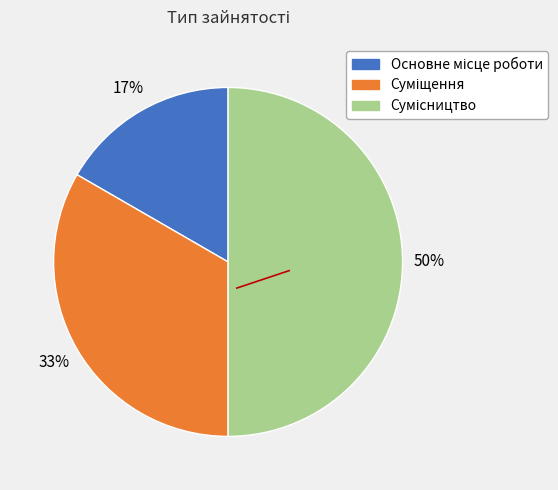

To the nearest percent, what is the average slice percentage?

33%